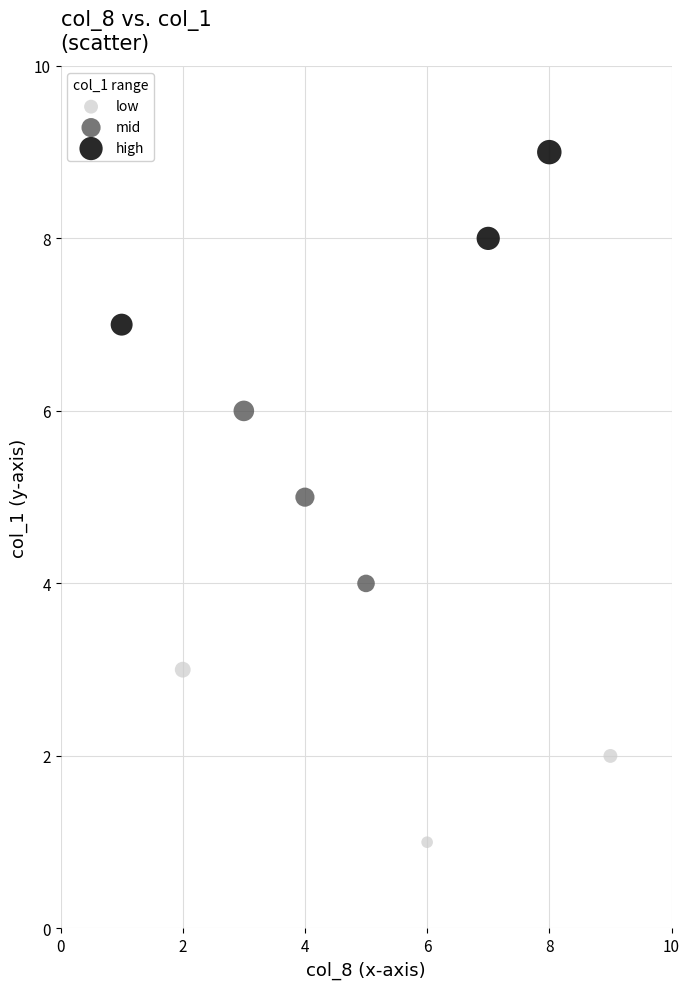

Which series reaches the minimum Y coordinate?

low